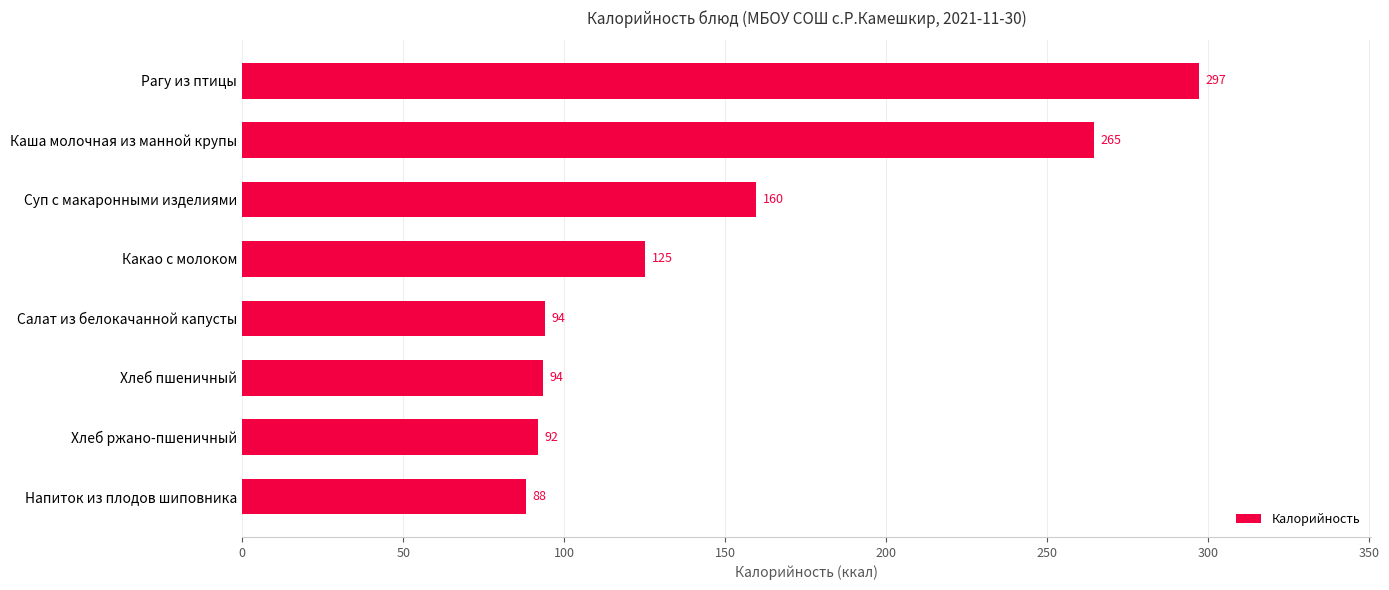

Between Салат из белокачанной капусты and Суп с макаронными изделиями, which is larger?

Суп с макаронными изделиями